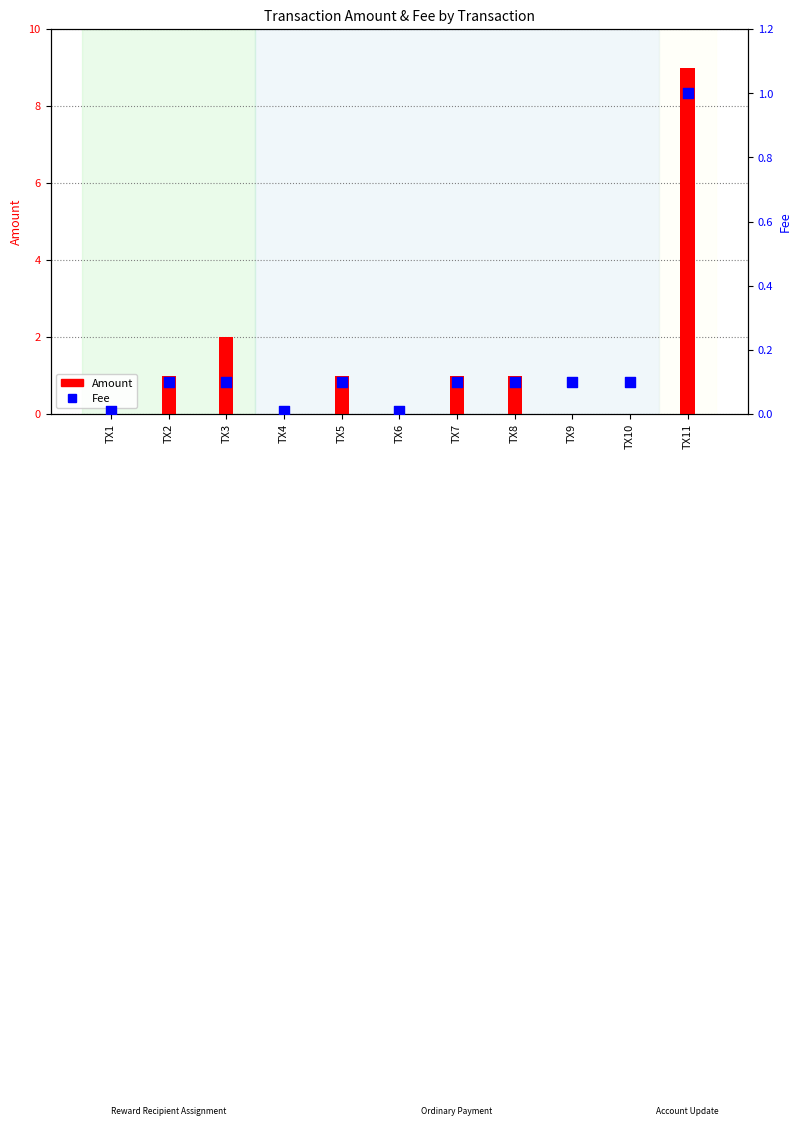

At how many categories does at least one series exceed 4?

1